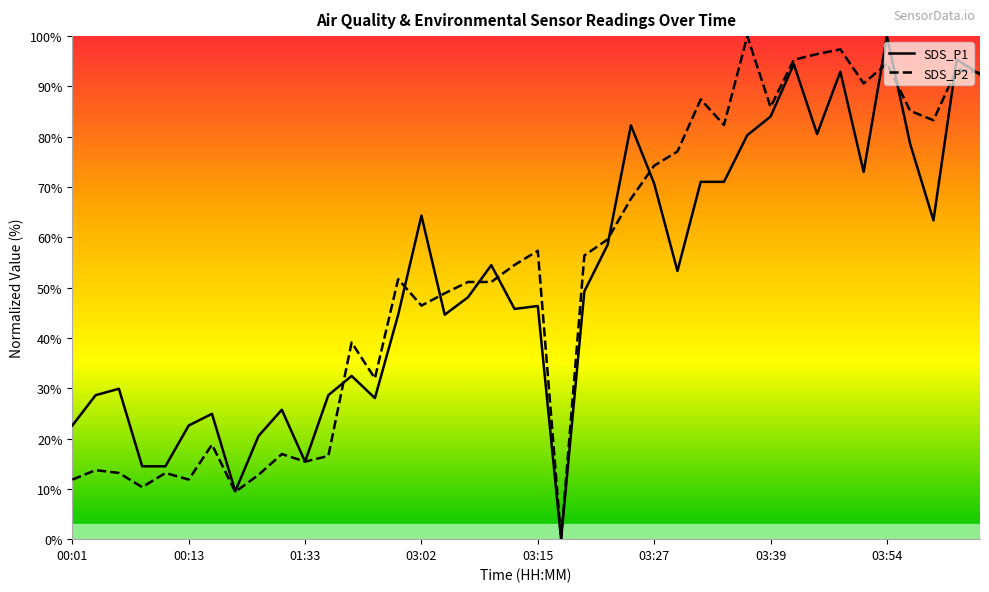

At which label does SDS_P2 reach its minimum?

03:17